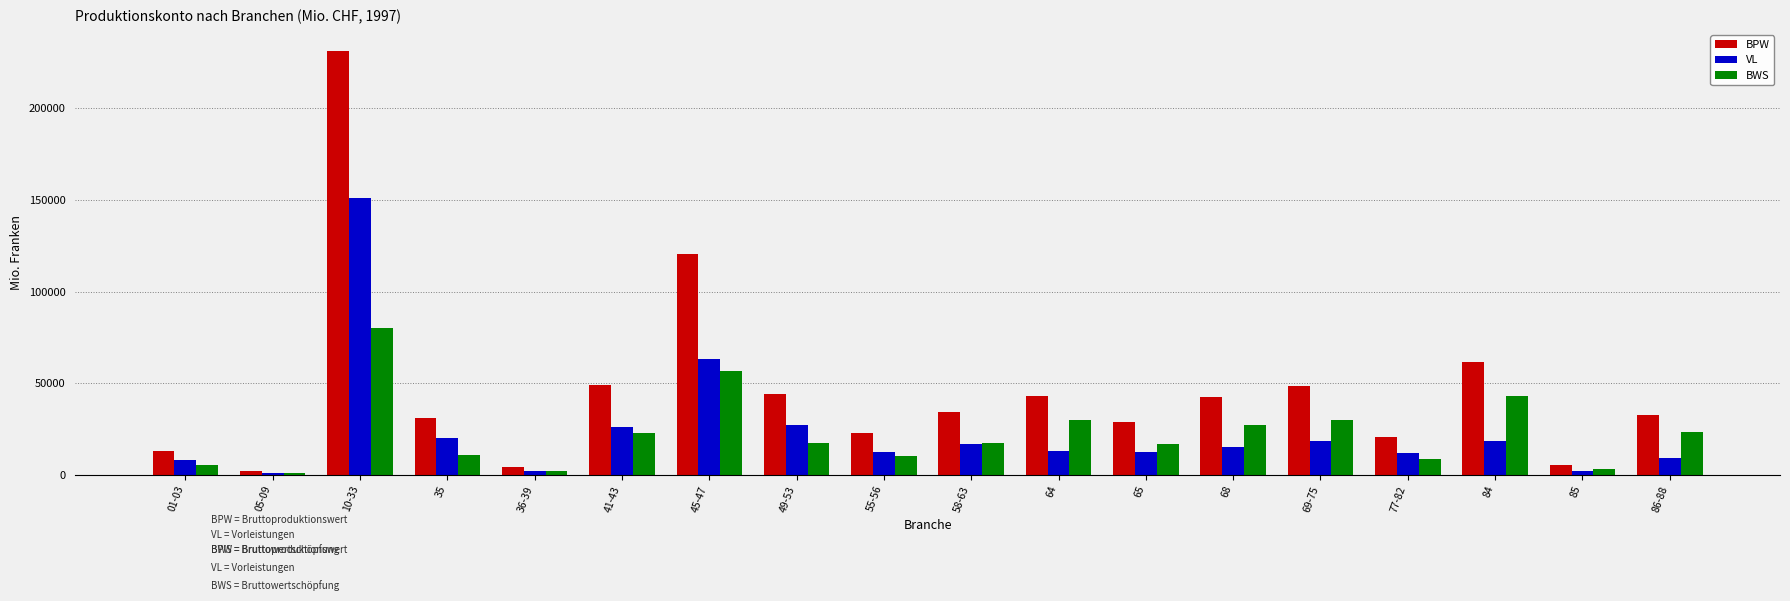

Count the number of categories in the chart.

18